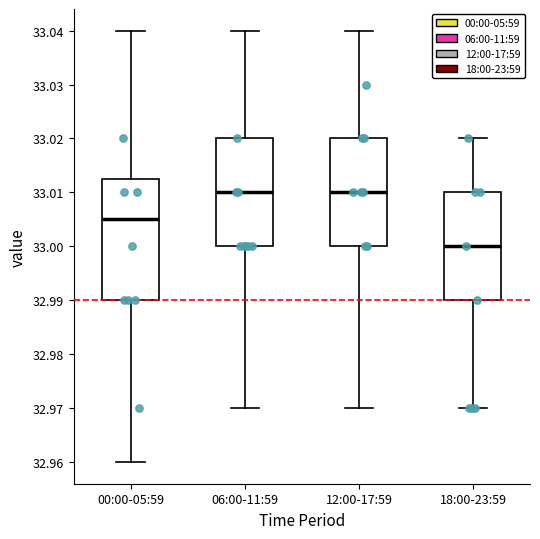

Which box has the lowest median line?

18:00-23:59